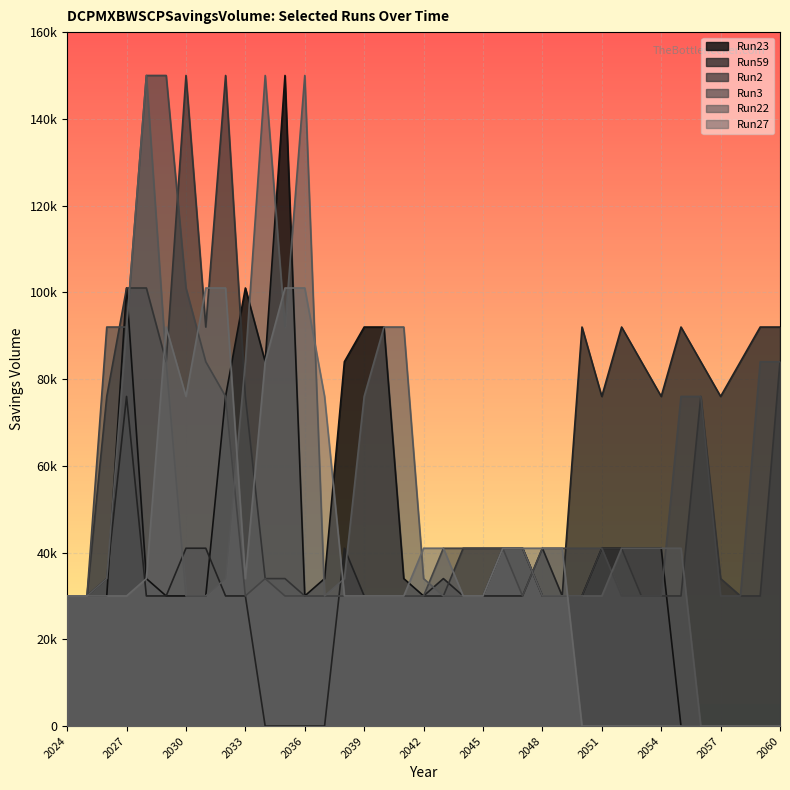

True or false: Run27 has a value of -37055 at 2060.

False